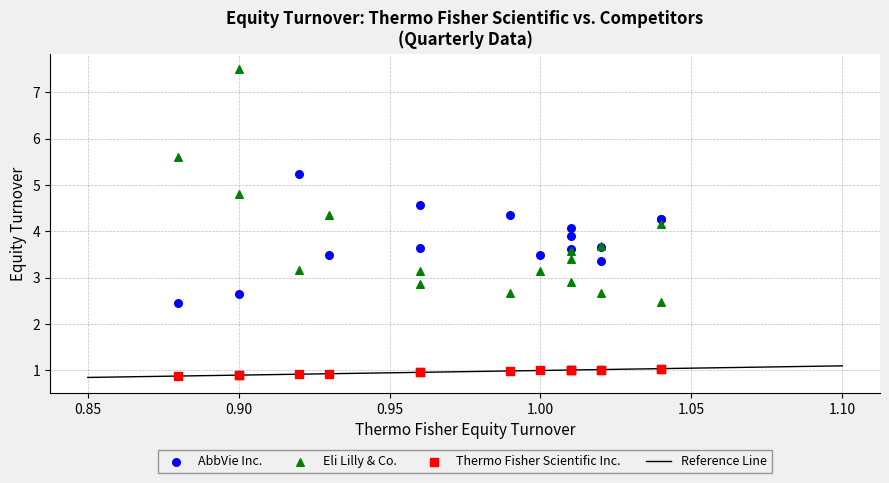

Which series contains the highest Y value?

Eli Lilly & Co.